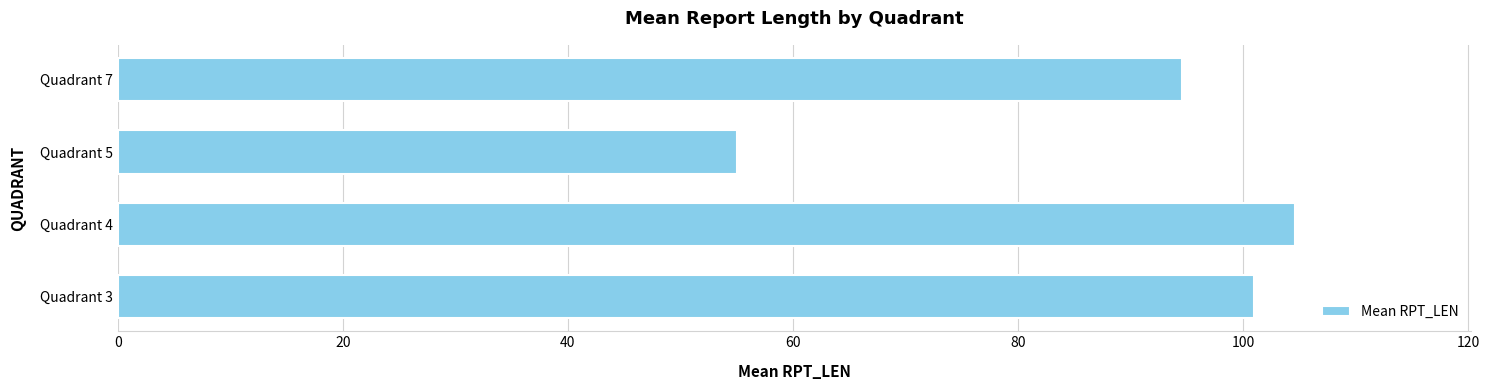

Read the value at Quadrant 4.

104.6